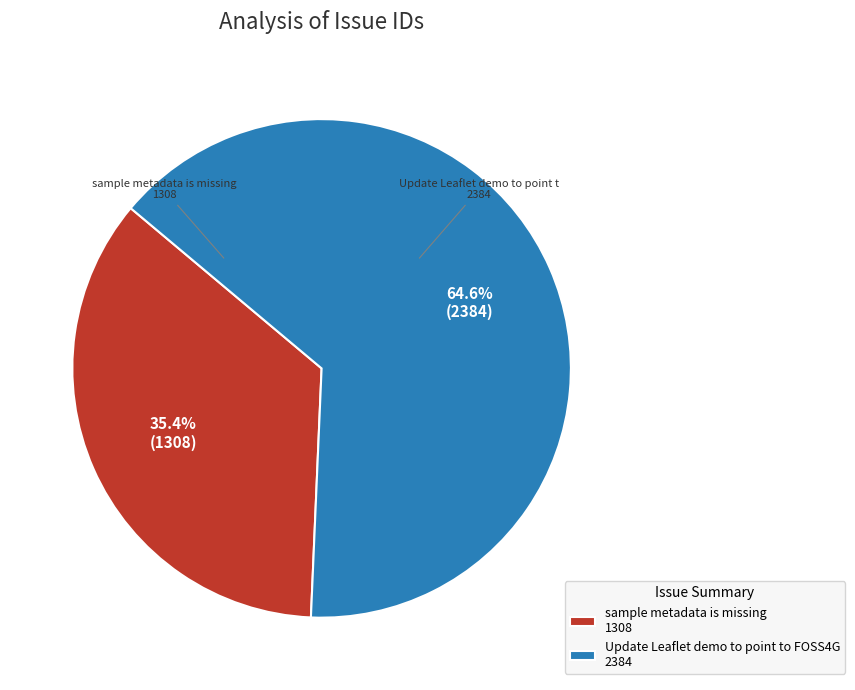

To the nearest percent, what is the difference between the largest and smallest slice percentages?

29%